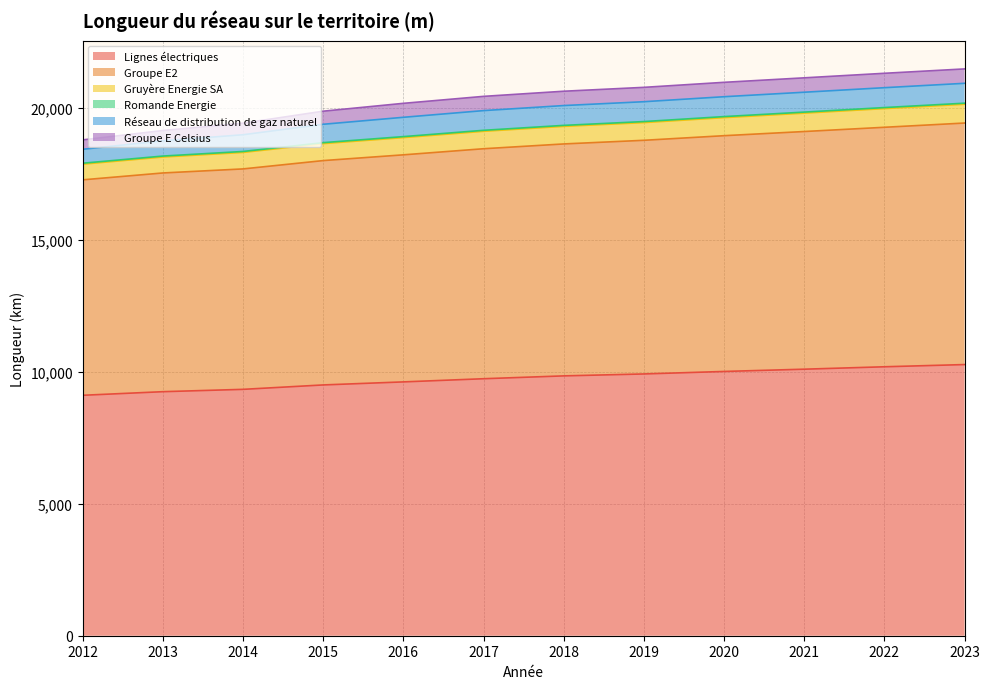

True or false: Lignes électriques and Groupe E2 intersect in this chart.

False